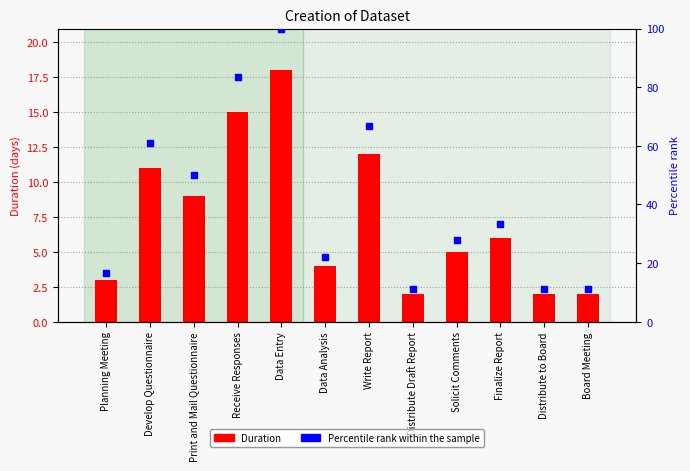

At which category is the sum across all series the highest?

Data Entry